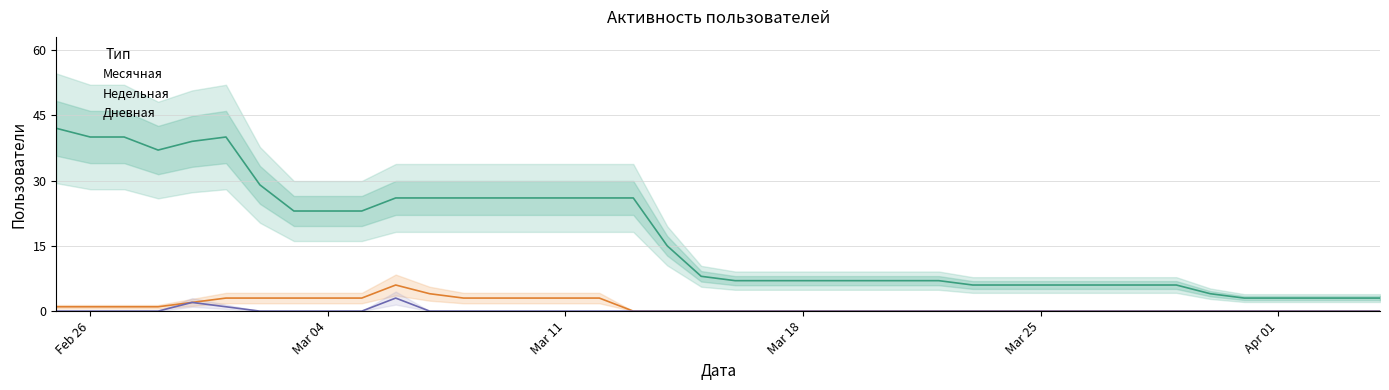

True or false: Дневная has a value of 0 at 5.

True